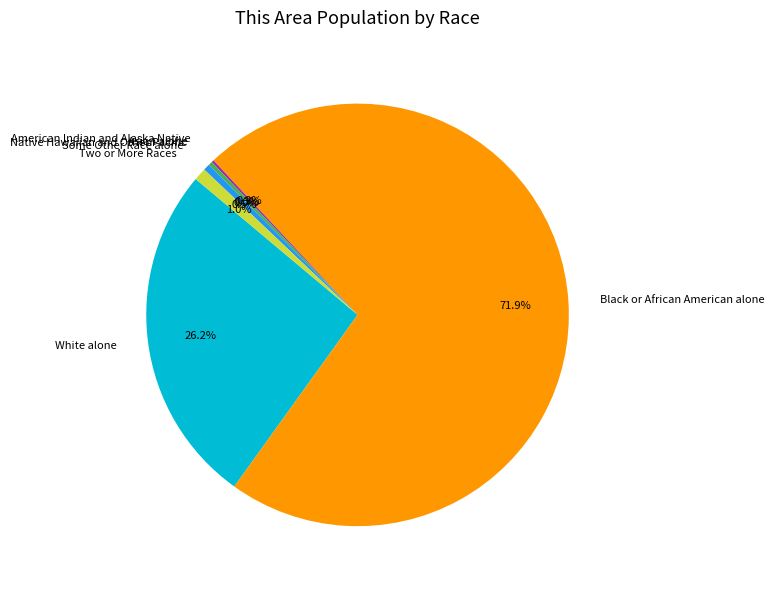

The Some Other Race alone slice represents 7% of the pie. True or false?

False